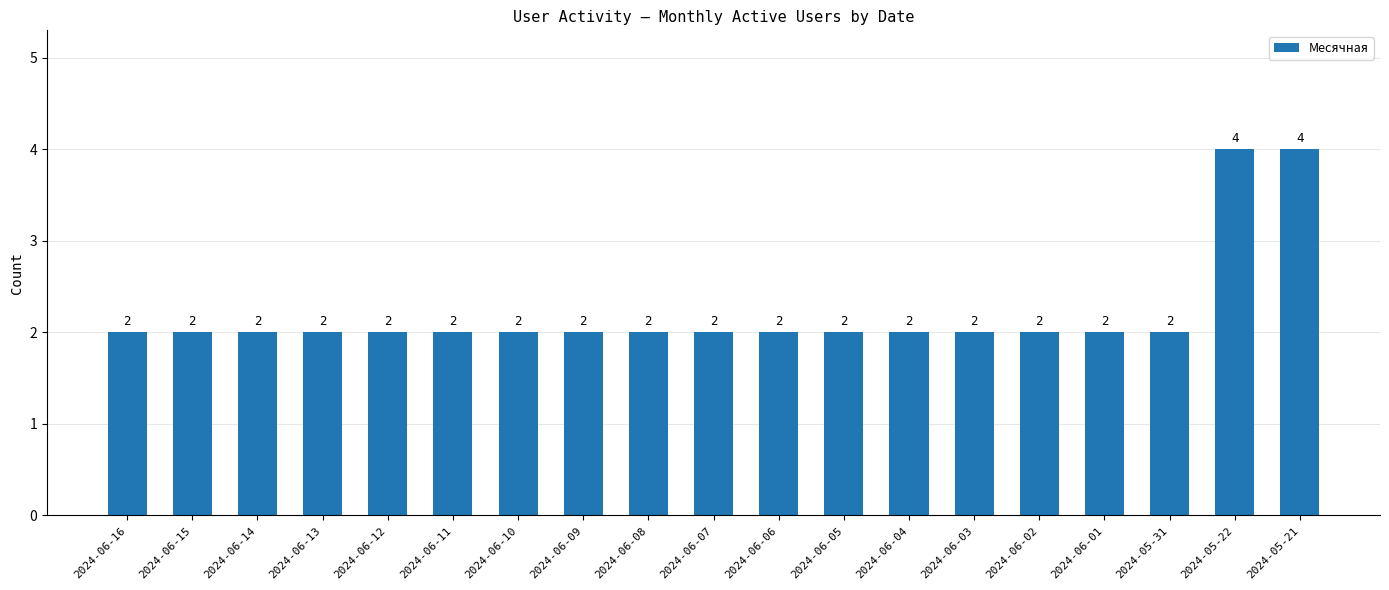

What is the greatest value displayed?

4